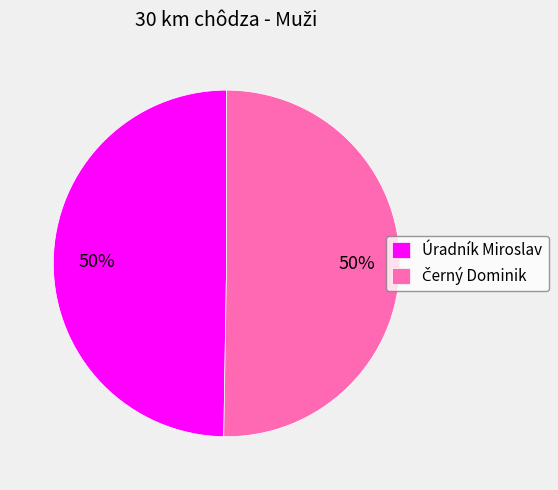

The Úradník Miroslav slice represents 50% of the pie. True or false?

True